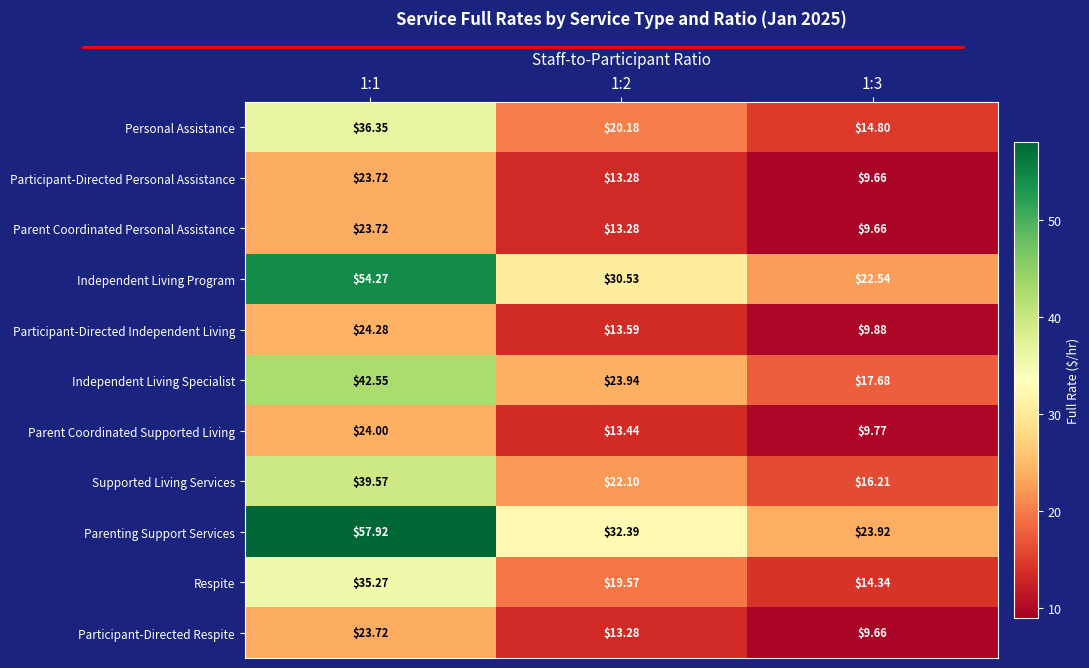

Which series has the largest total across all categories?

Parenting Support Services